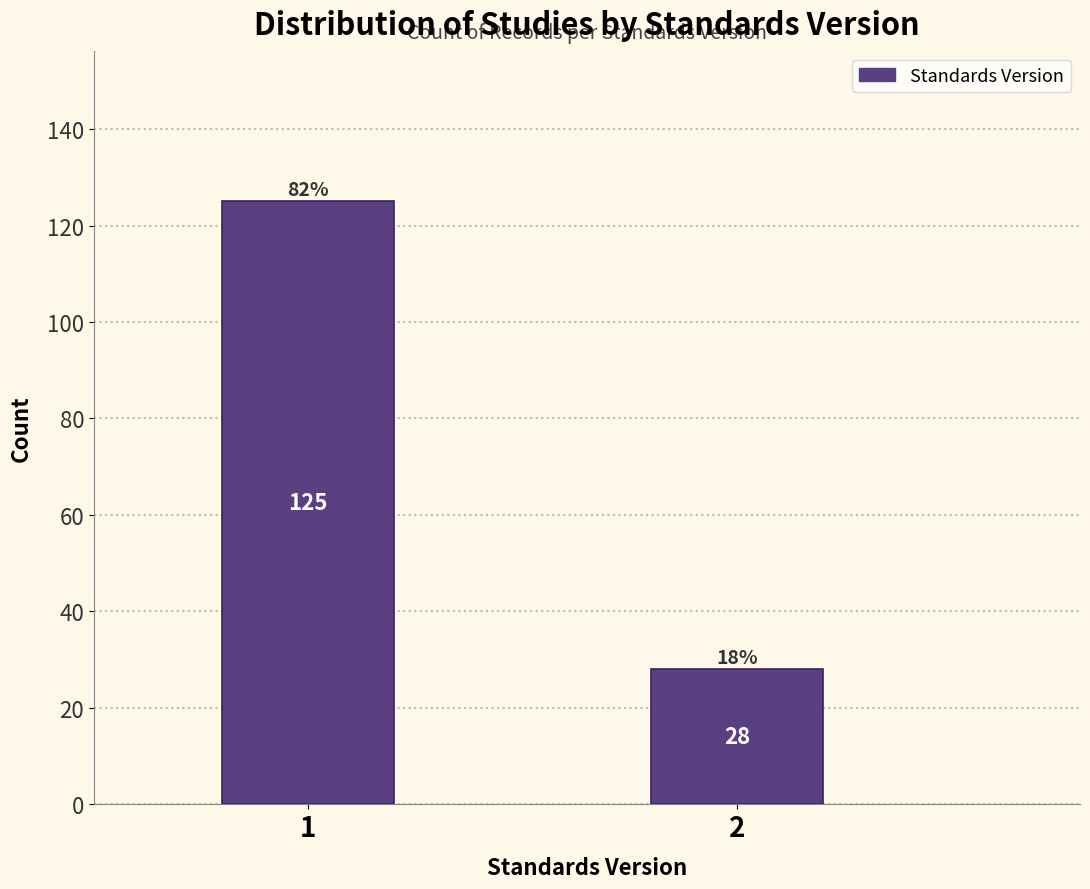

Reading left to right, transcribe all the data shown in this chart.

1=125	2=28